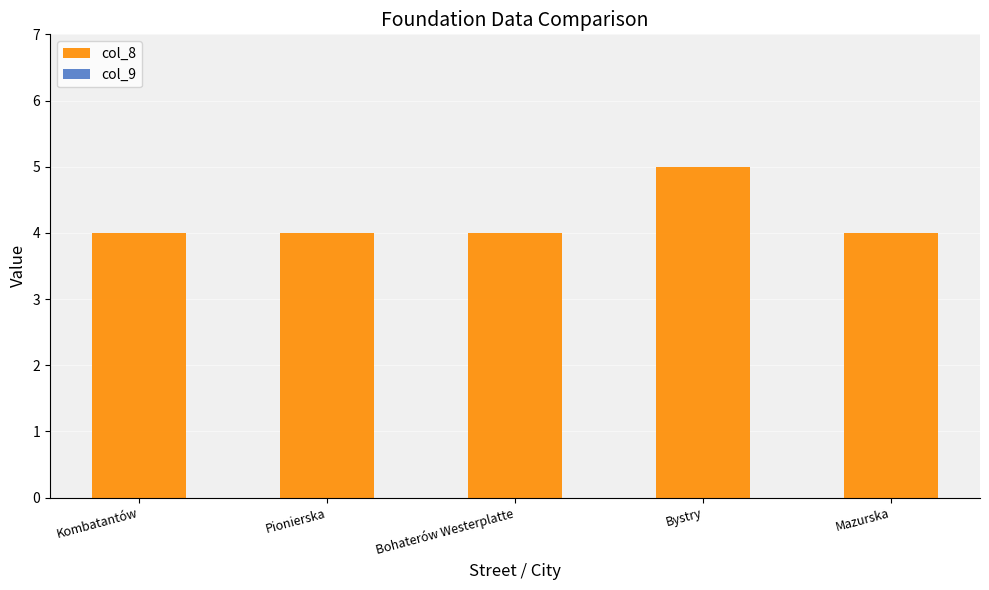

What is the label of the 2nd bar from the left?

Pionierska